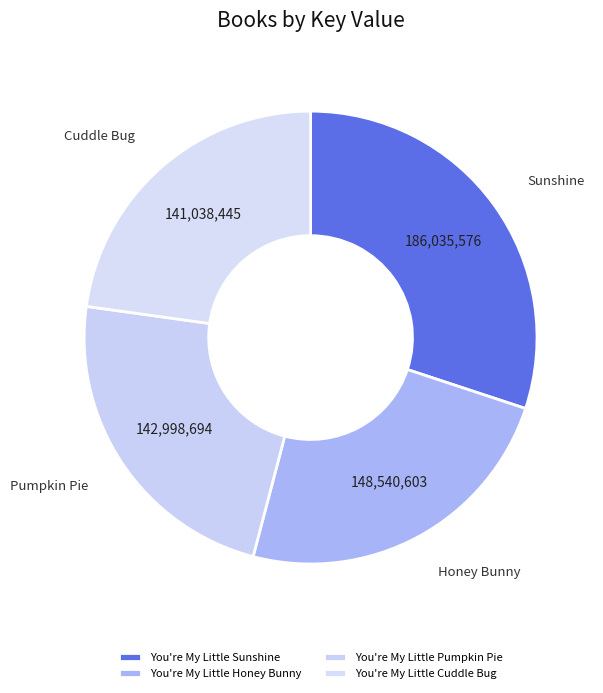

To the nearest percent, what portion does You're My Little Honey Bunny represent?

24%